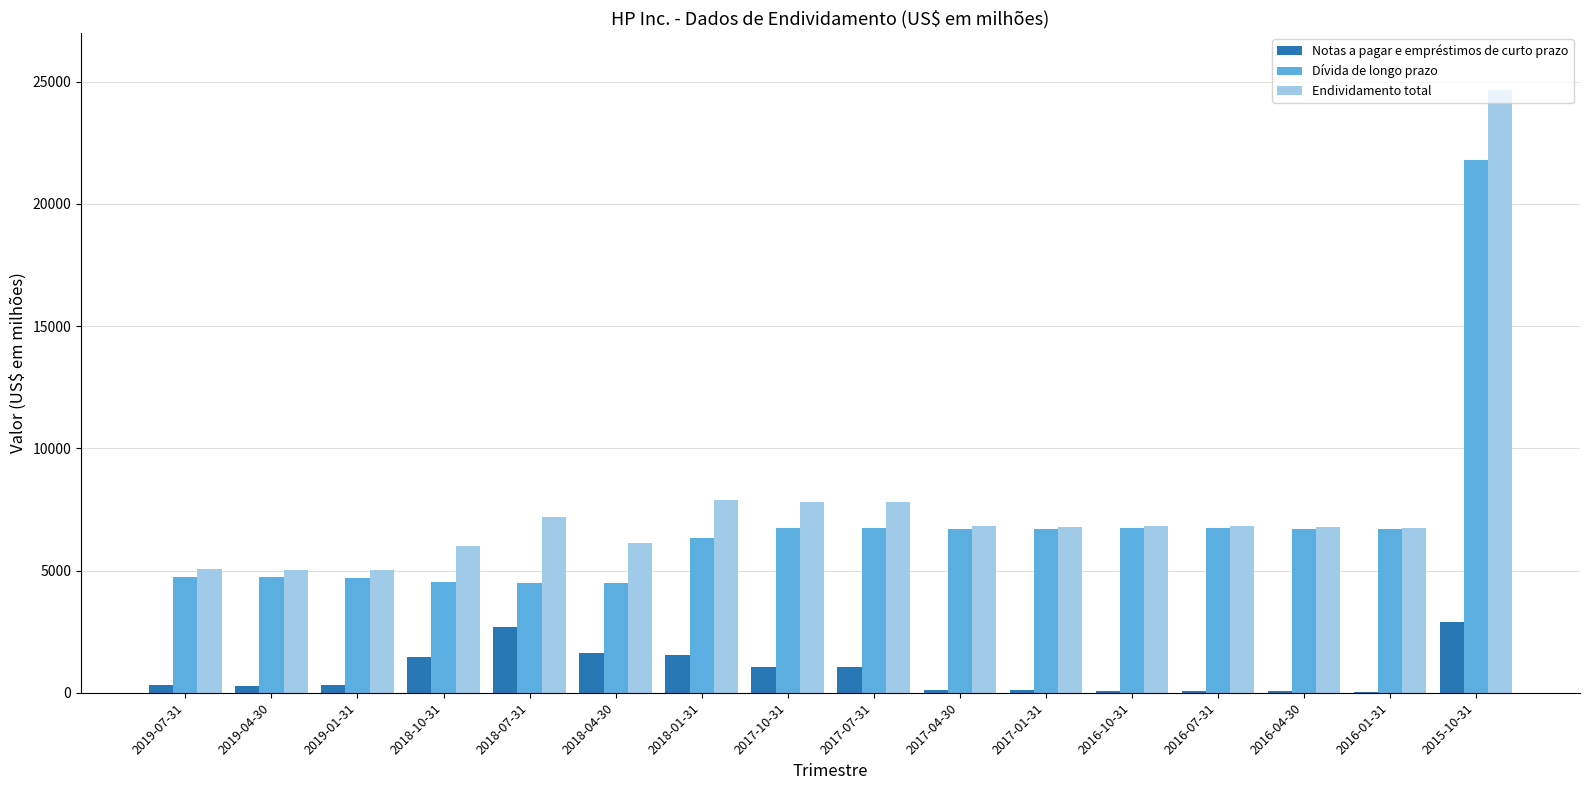

At which category is the sum across all series the highest?

2015-10-31